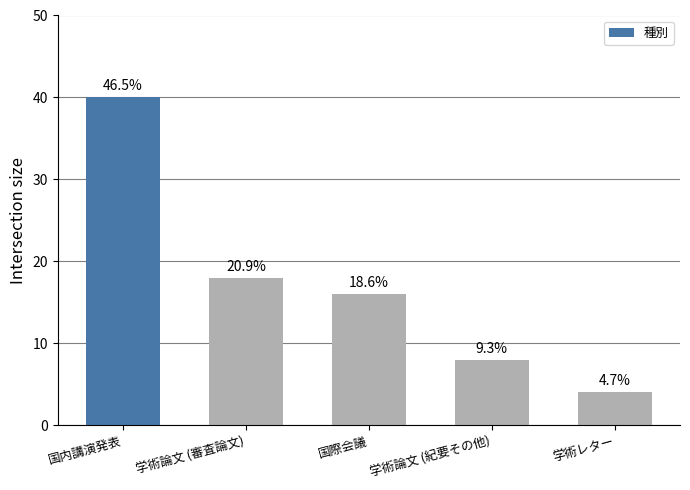

Where is the data nearest to the value 22?

学術論文 (審査論文)